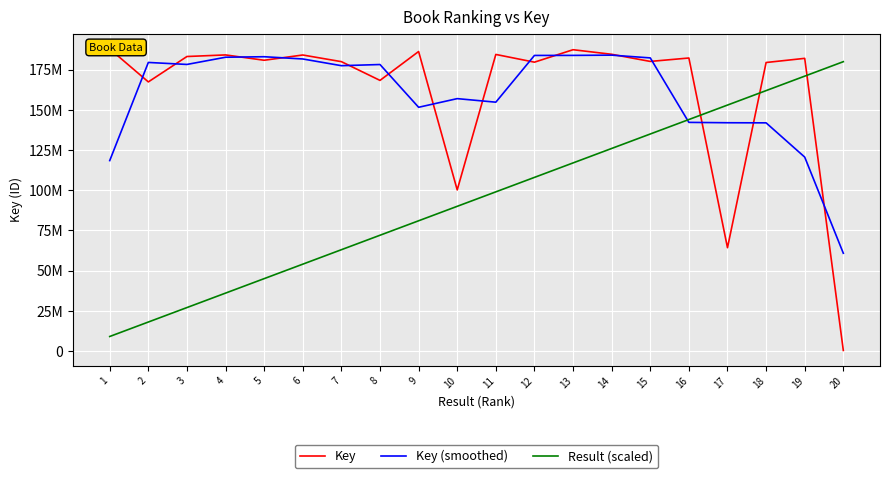

At which category is the sum across all series the highest?

15